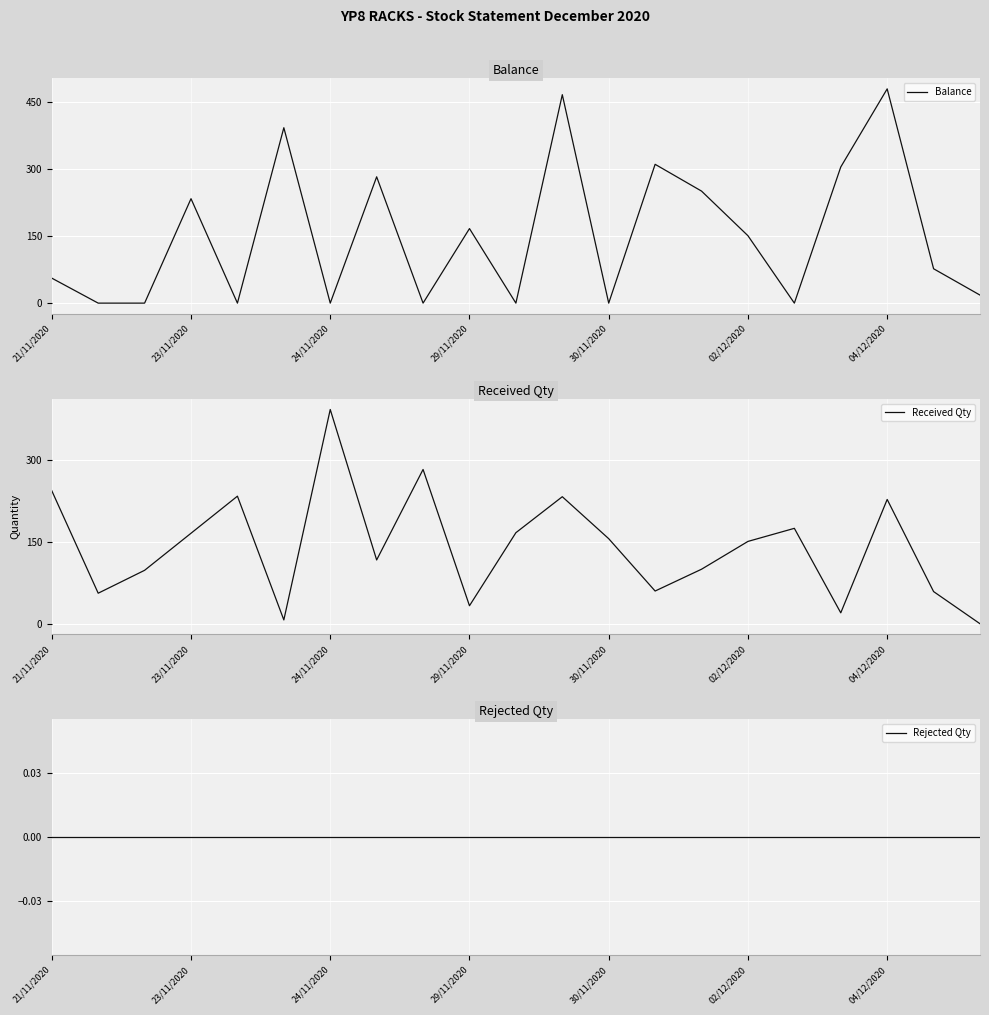

At which label does Received Qty first exceed 151?

21/11/2020